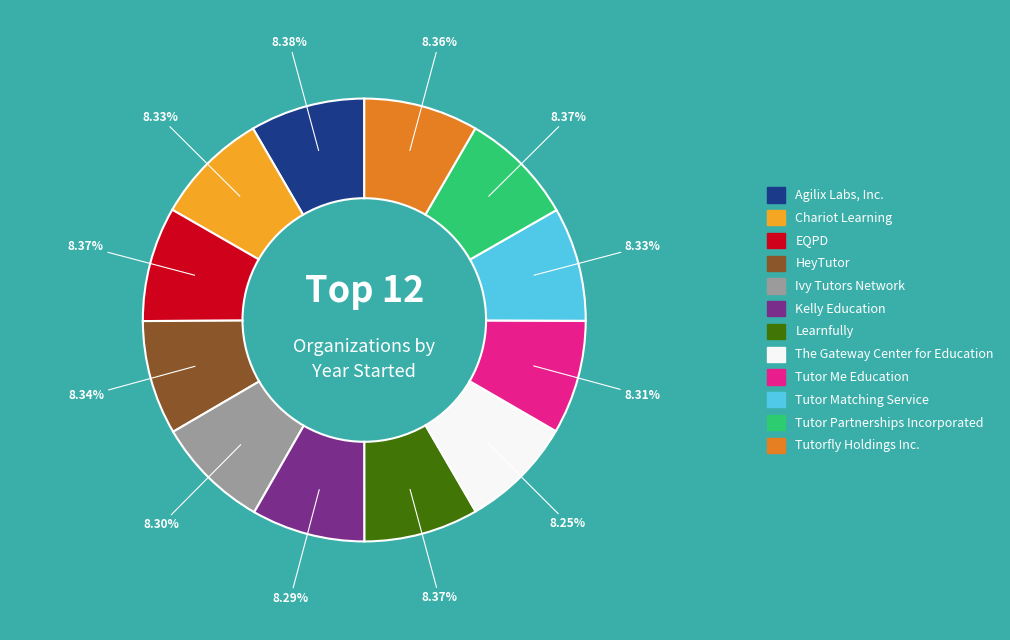

Is it true that Tutor Me Education is 19% of the pie?

False